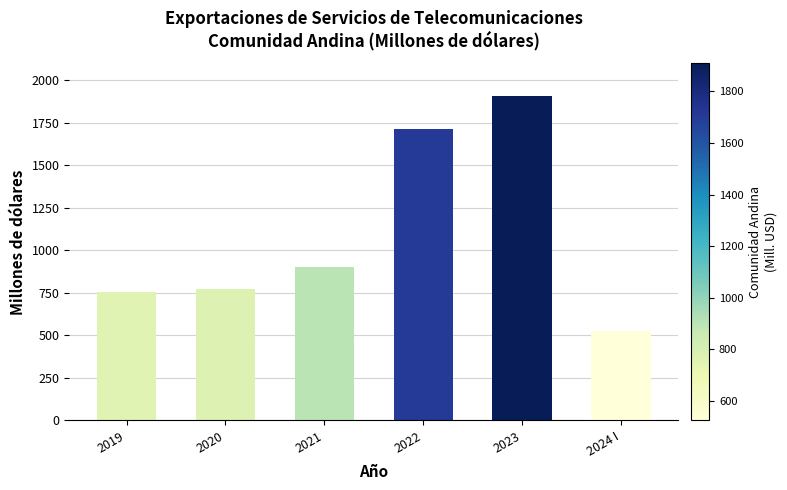

At which category does the chart reach its peak across all series?

2023